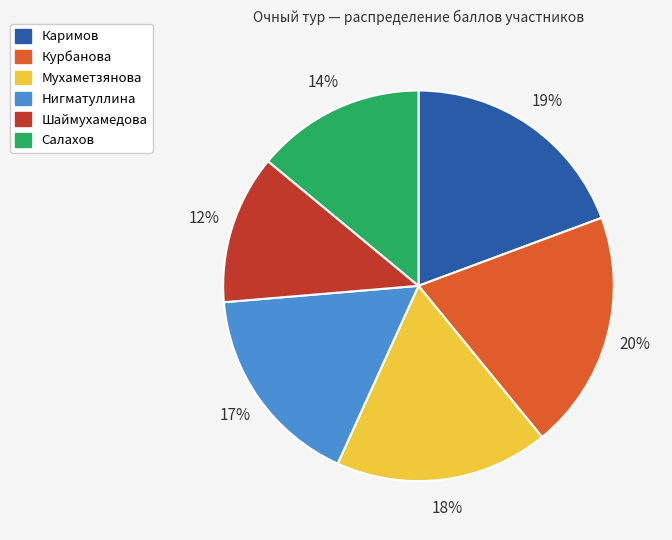

What is the ratio of the value at Шаймухамедова to the value at Мухаметзянова?

0.7